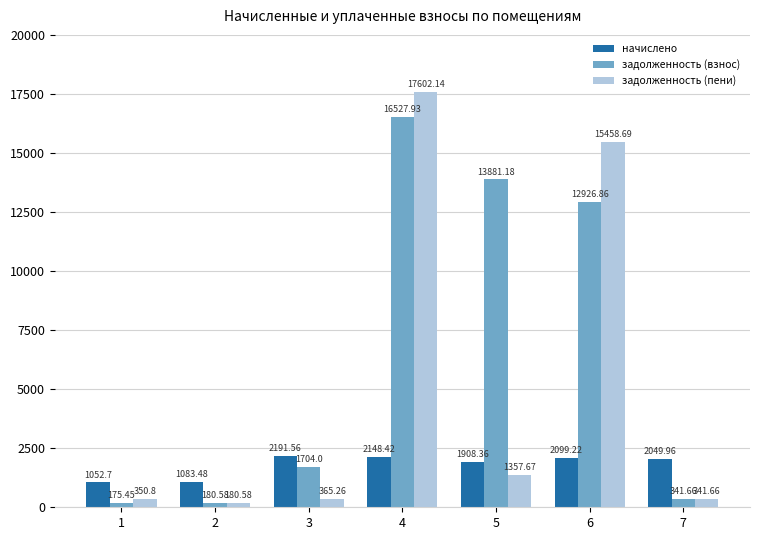

What is the difference between the maximum and minimum values in the задолженность (взнос) series?

16352.5